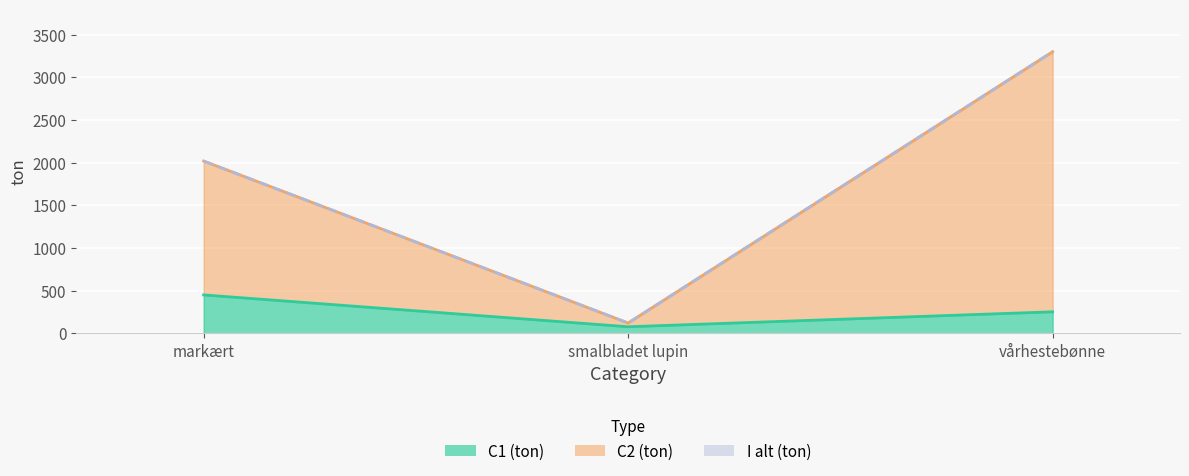

True or false: C2 (ton) has a value of 180.8 at smalbladet lupin.

False